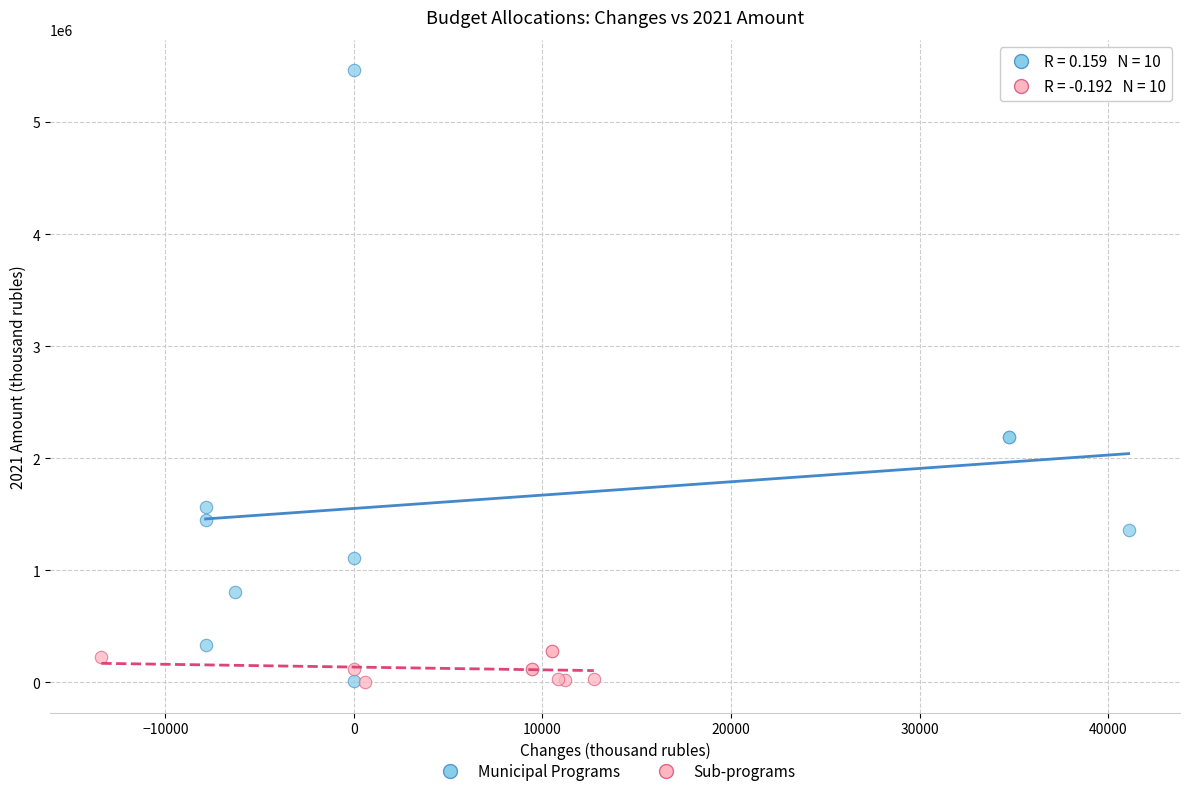

Which series reaches the maximum Y coordinate?

Municipal Programs